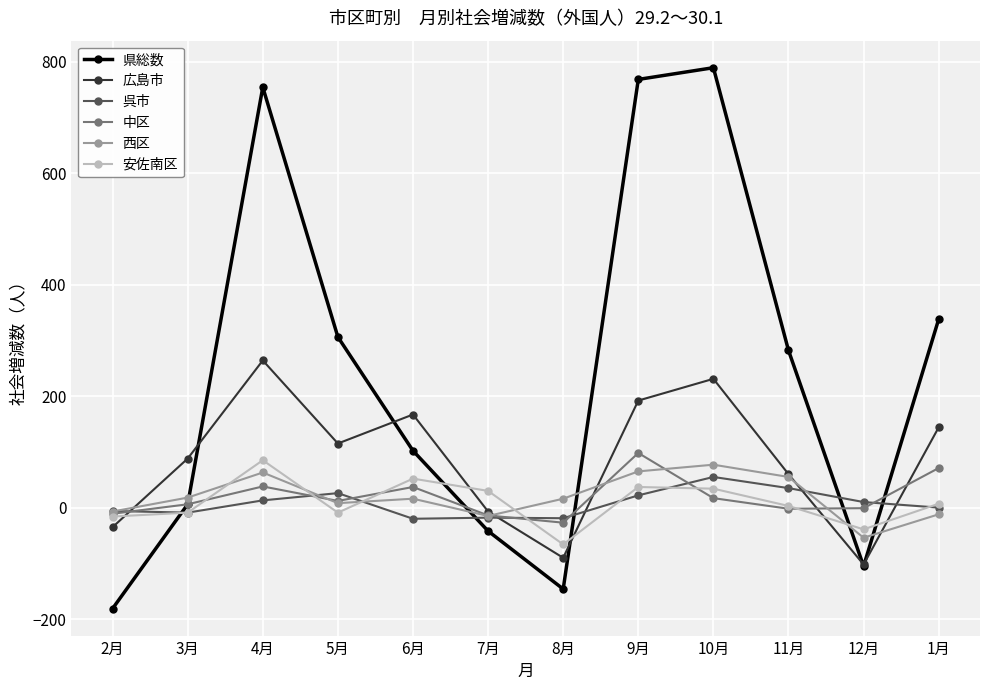

What is the difference between the second highest and second lowest values in the 県総数 series?

914